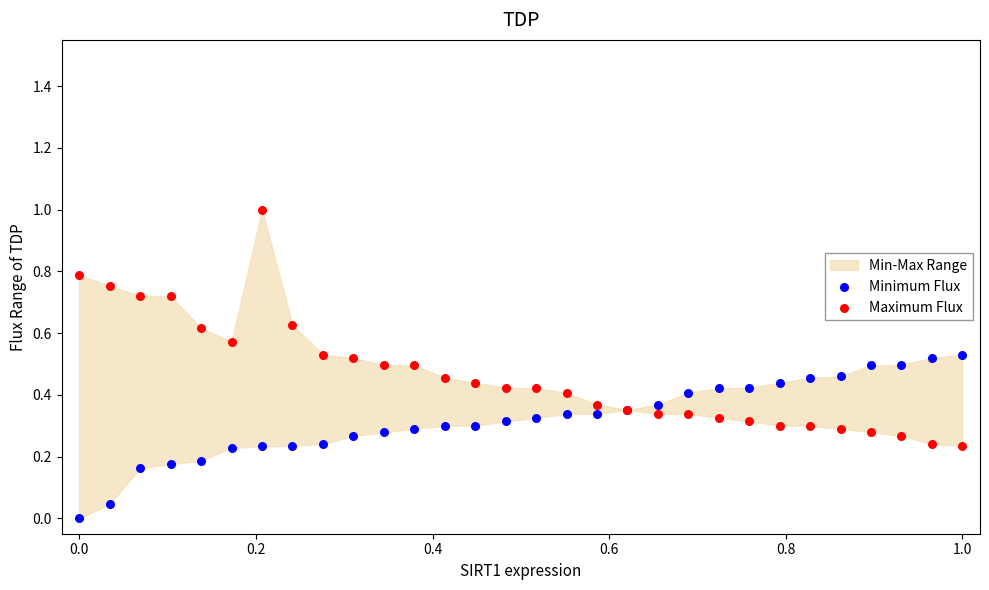

What is the X range (max minus min) for the scatter plot?

1.0